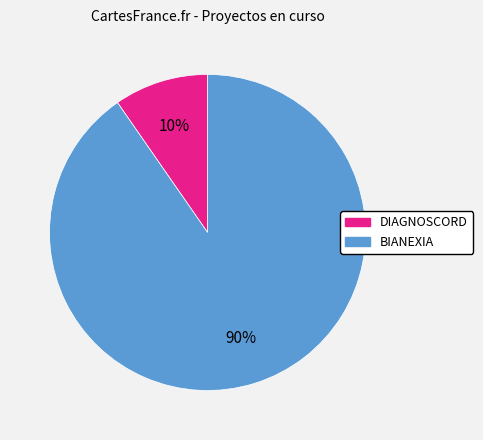

Is the sum of BIANEXIA and DIAGNOSCORD greater than half?

Yes